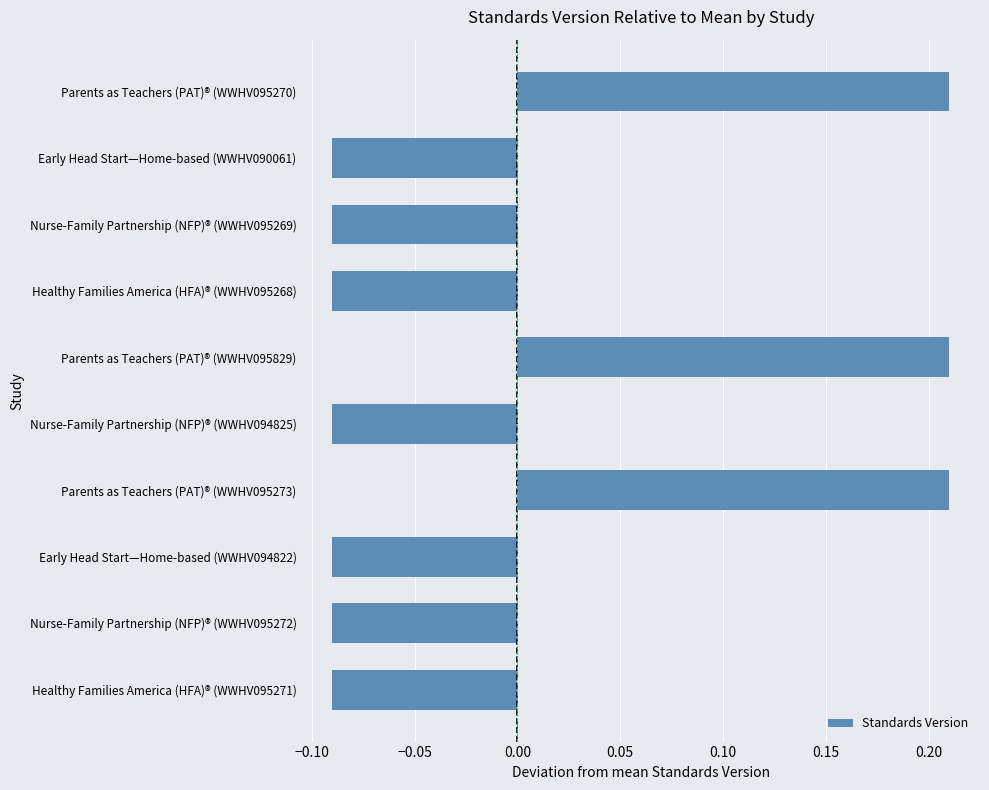

Between Parents as Teachers (PAT)® (WWHV095273) and Early Head Start—Home-based (WWHV094822), which is larger?

Parents as Teachers (PAT)® (WWHV095273)